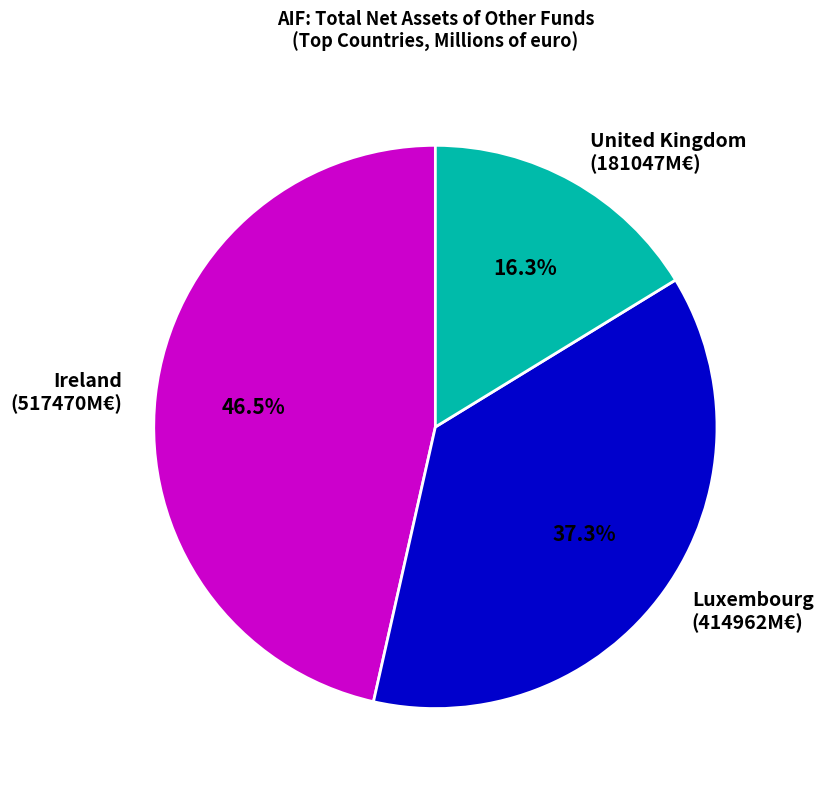

To the nearest percent, what is the average slice percentage?

33%